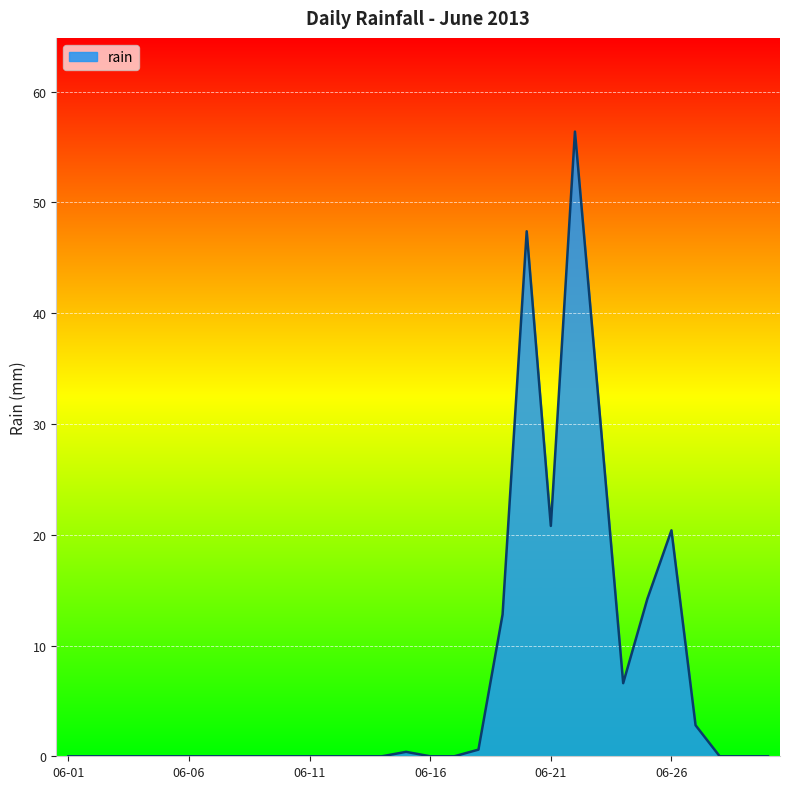

What is the sum of all values?

214.0